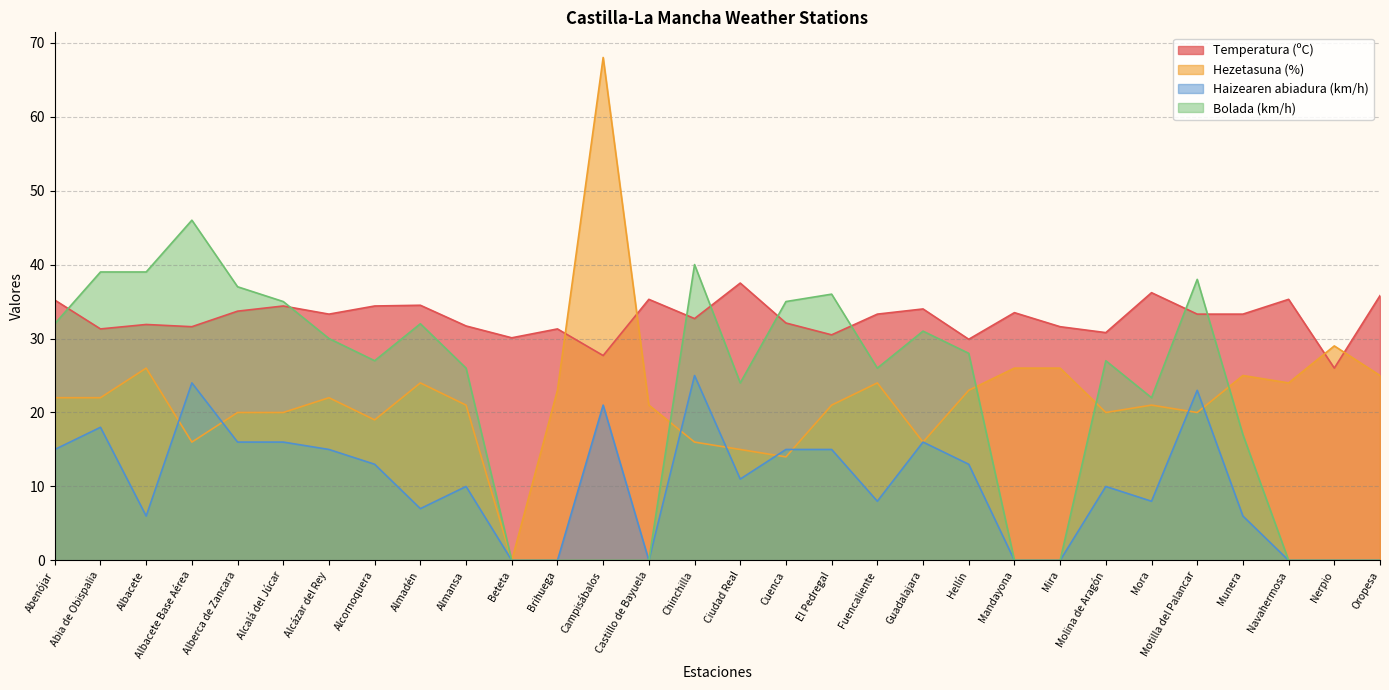

Which series has the widest spread of values?

Hezetasuna (%)